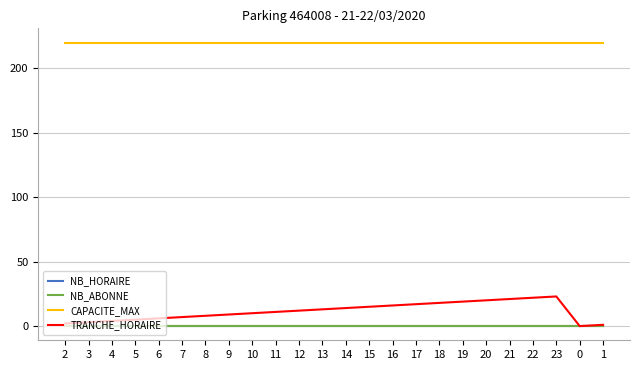

Is this an area chart (filled region under the line)?

No